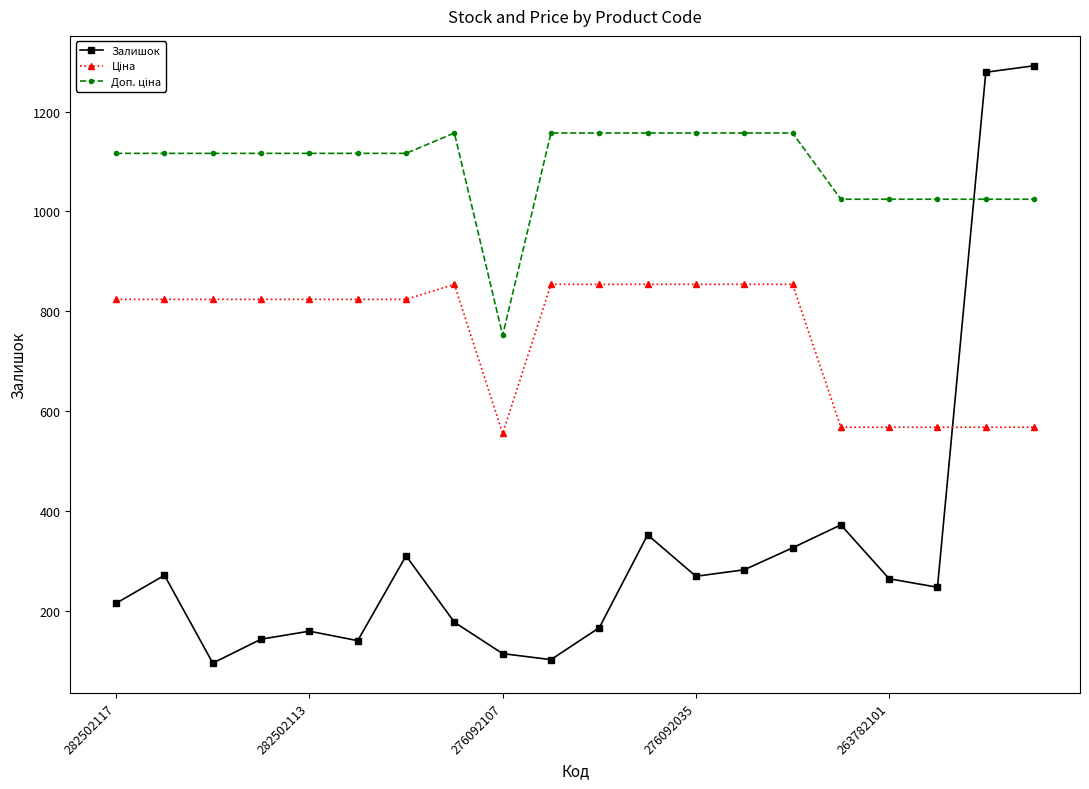

Which series has the largest range (max minus min)?

Залишок